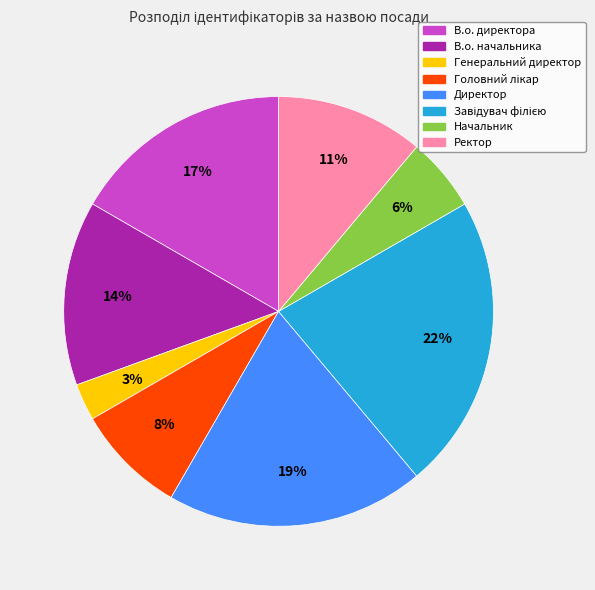

Between Генеральний директор and Директор, which is larger?

Директор